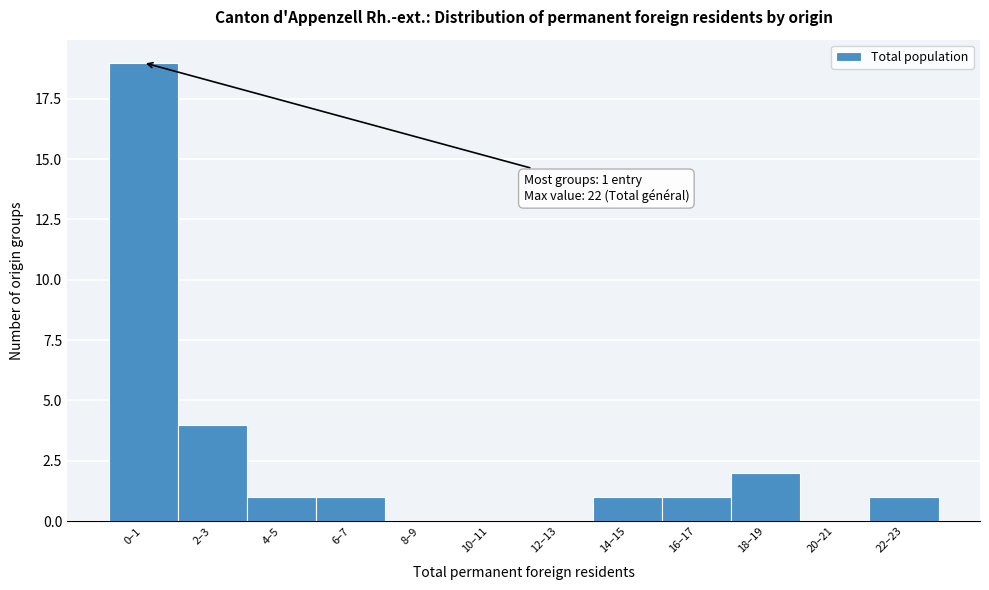

Reading left to right, extract all data points from this chart.

0–1=19	2–3=4	4–5=1	6–7=1	8–9=0	10–11=0	12–13=0	14–15=1	16–17=1	18–19=2	20–21=0	22–23=1